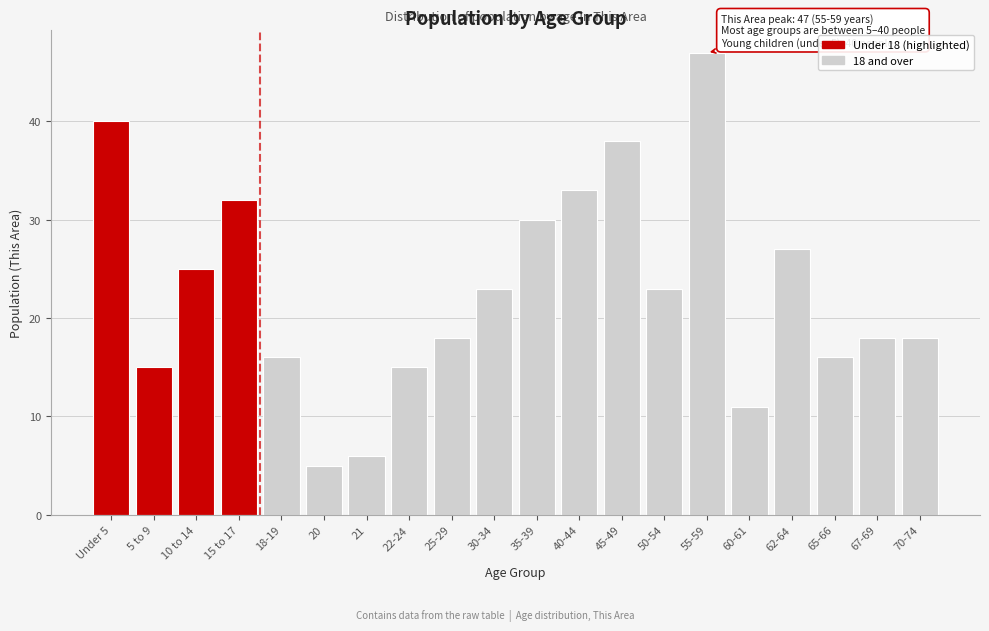

Reading left to right, extract all data points from this chart.

Under 5=40	5 to 9=15	10 to 14=25	15 to 17=32	18-19=16	20=5	21=6	22-24=15	25-29=18	30-34=23	35-39=30	40-44=33	45-49=38	50-54=23	55-59=47	60-61=11	62-64=27	65-66=16	67-69=18	70-74=18